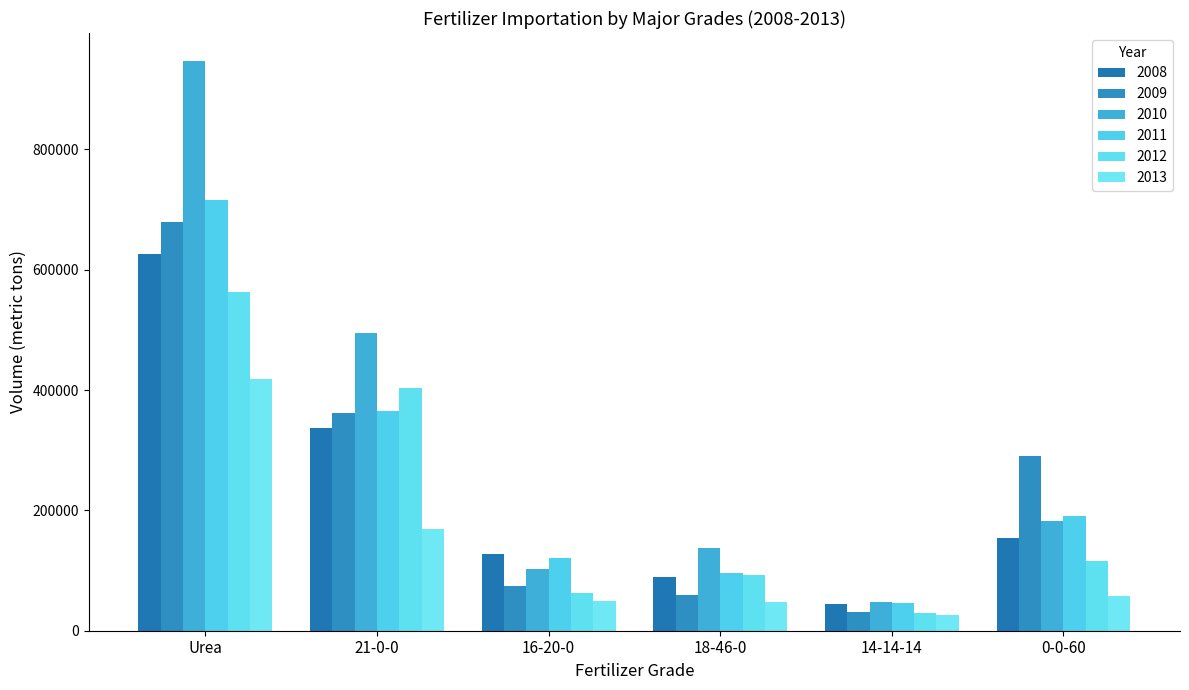

What is the sum of all 2011 values?

1533110